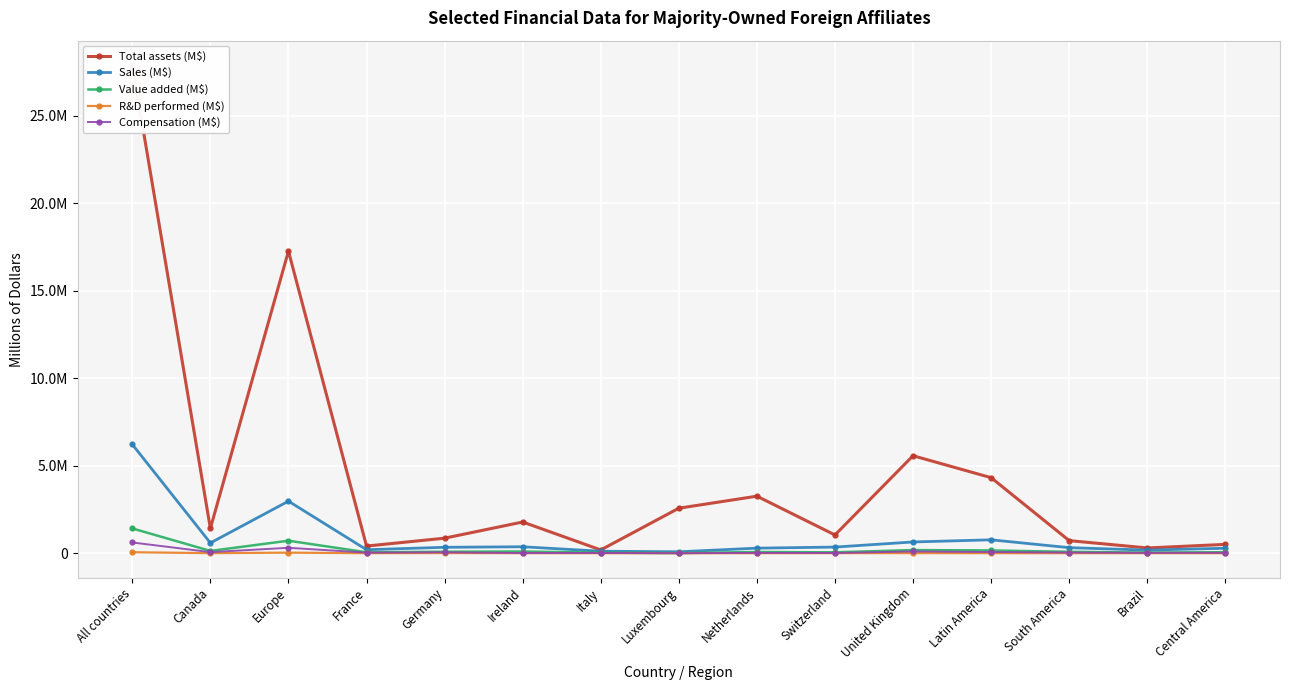

Reading right to left, what are all the values shown in this chart?

Total assets (M$): Central America=505002	Brazil=301026	South America=720295	Latin America=4319353	United Kingdom=5573920	Switzerland=1043686	Netherlands=3261172	Luxembourg=2573703	Italy=187402	Ireland=1785352	Germany=860096	France=408383	Europe=17274717	Canada=1418580	All countries=27910398
Sales (M$): Central America=284075	Brazil=178112	South America=317853	Latin America=765939	United Kingdom=643519	Switzerland=351375	Netherlands=289788	Luxembourg=82402	Italy=114658	Ireland=368999	Germany=338985	France=200159	Europe=2976441	Canada=587493	All countries=6221395
Value added (M$): Central America=57941	Brazil=37602	South America=80913	Latin America=157857	United Kingdom=179738	Switzerland=52780	Netherlands=69606	Luxembourg=8701	Italy=32005	Ireland=97478	Germany=85514	France=52053	Europe=715037	Canada=131276	All countries=1418362
R&D performed (M$): Central America=633	Brazil=886	South America=1269	Latin America=2234	United Kingdom=6415	Switzerland=4735	Netherlands=1377	Luxembourg=172	Italy=849	Ireland=3350	Germany=8177	France=2009	Europe=32877	Canada=3513	All countries=56598
Compensation (M$): Central America=24612	Brazil=22643	South America=38290	Latin America=66782	United Kingdom=101491	Switzerland=13329	Netherlands=18846	Luxembourg=2097	Italy=15036	Ireland=9883	Germany=52539	France=34188	Europe=309922	Canada=62721	All countries=614731